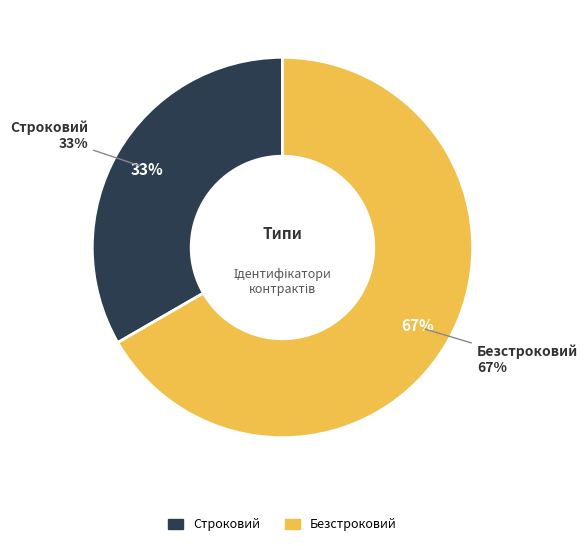

Does Безстроковий account for over 50% of the chart?

Yes